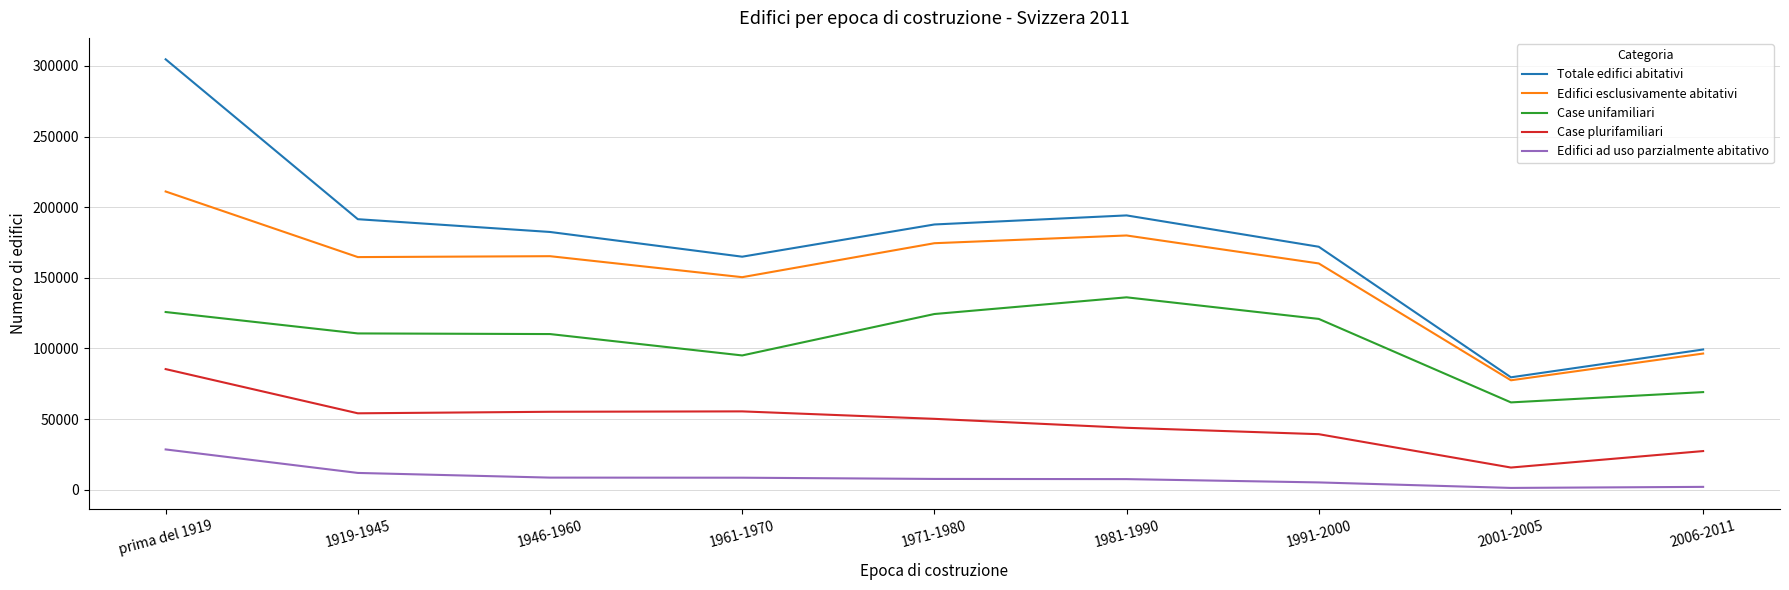

What is the difference between the second highest and second lowest values in the Case unifamiliari series?

56699